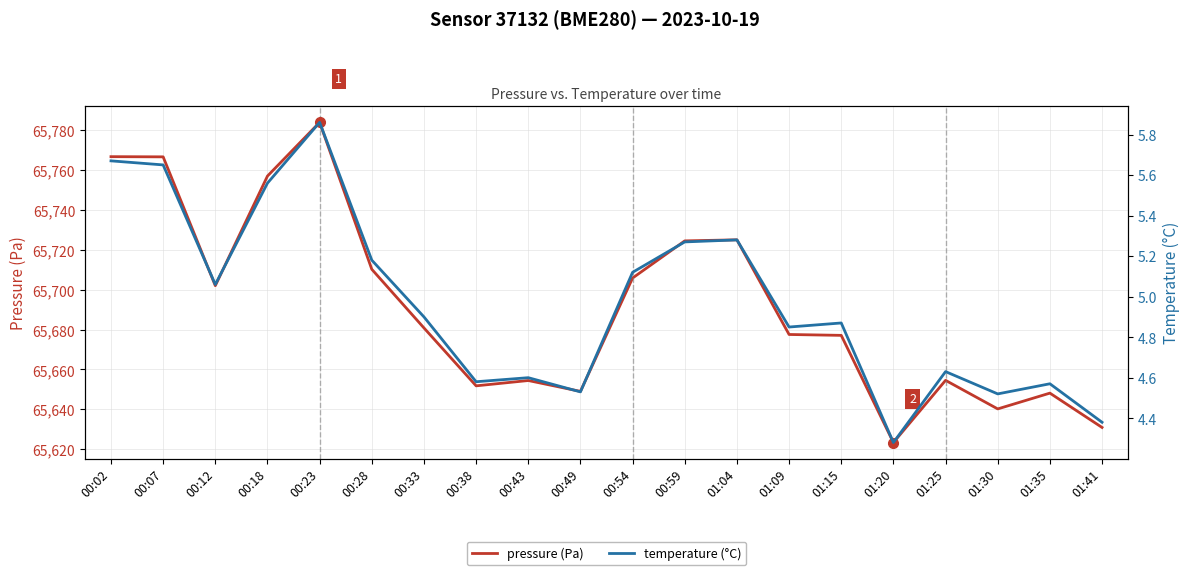

What is the greatest value displayed?

65783.8